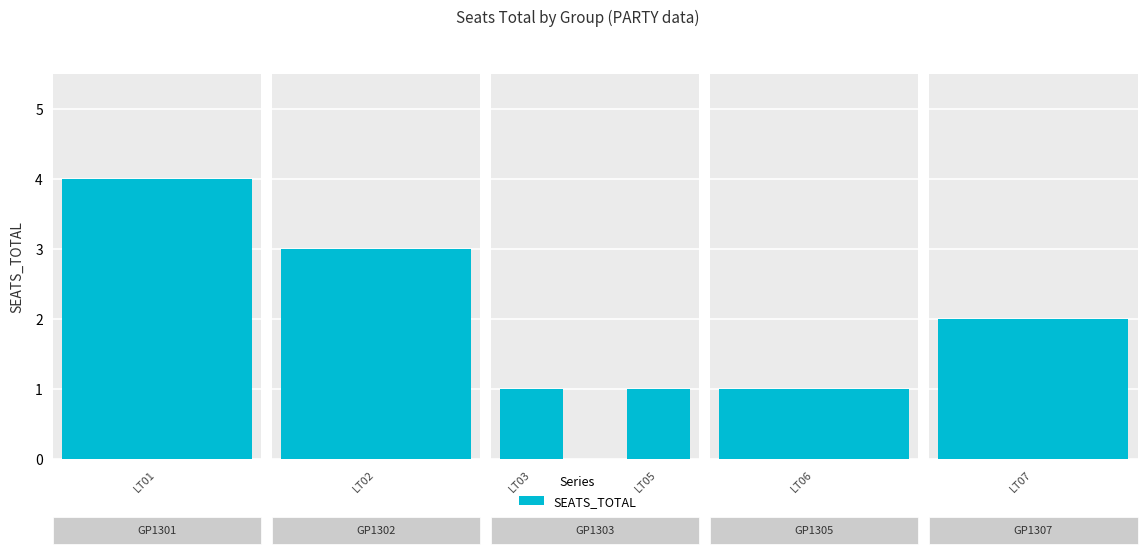

The chart shows a value of 4 at GP1301. True or false?

True